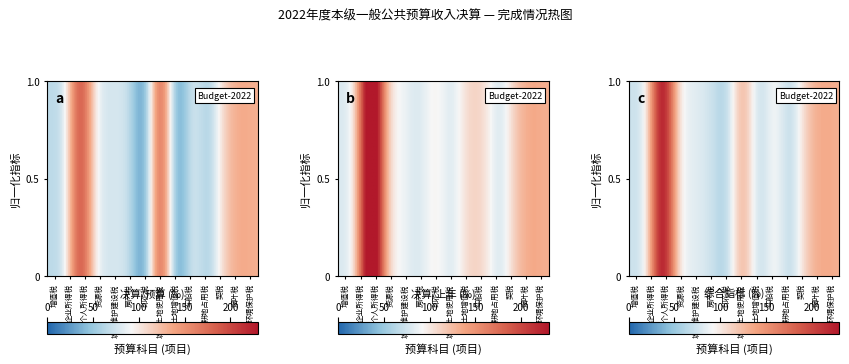

What is the difference between the highest and lowest values at 1?

227.0